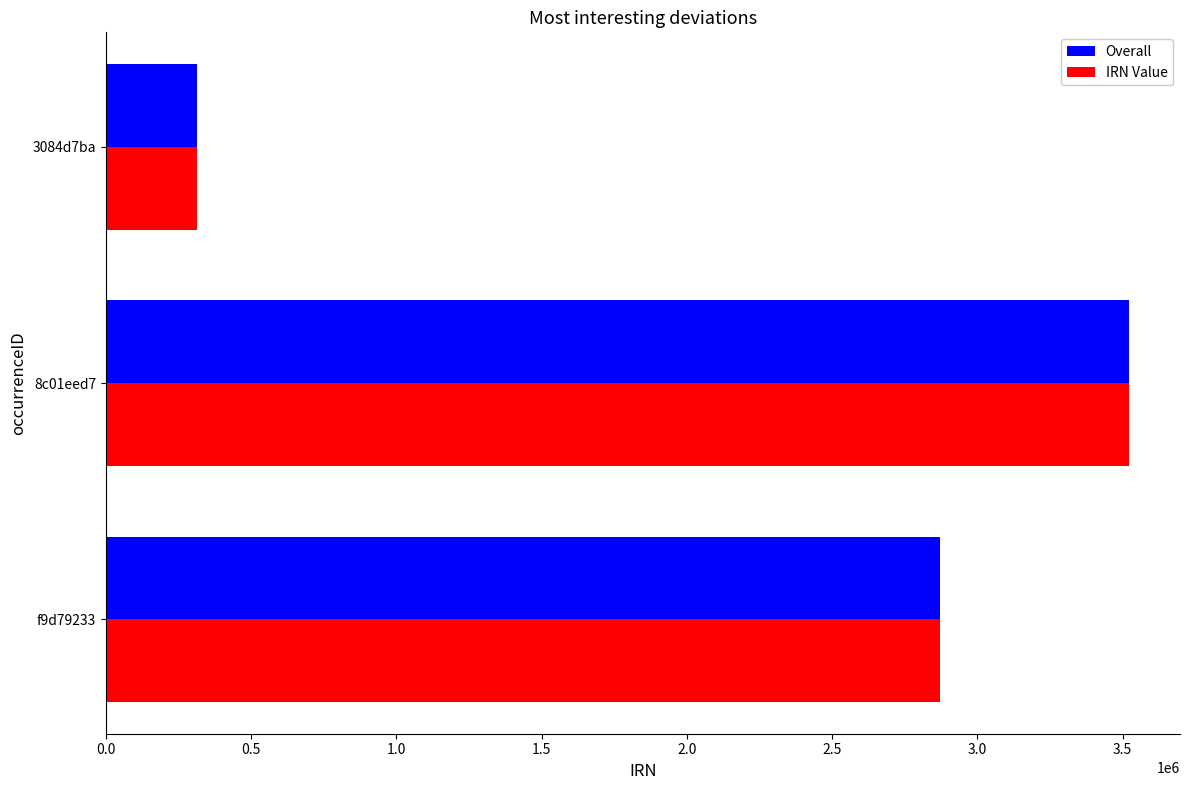

Which category has the highest value in the Overall series?

8c01eed7